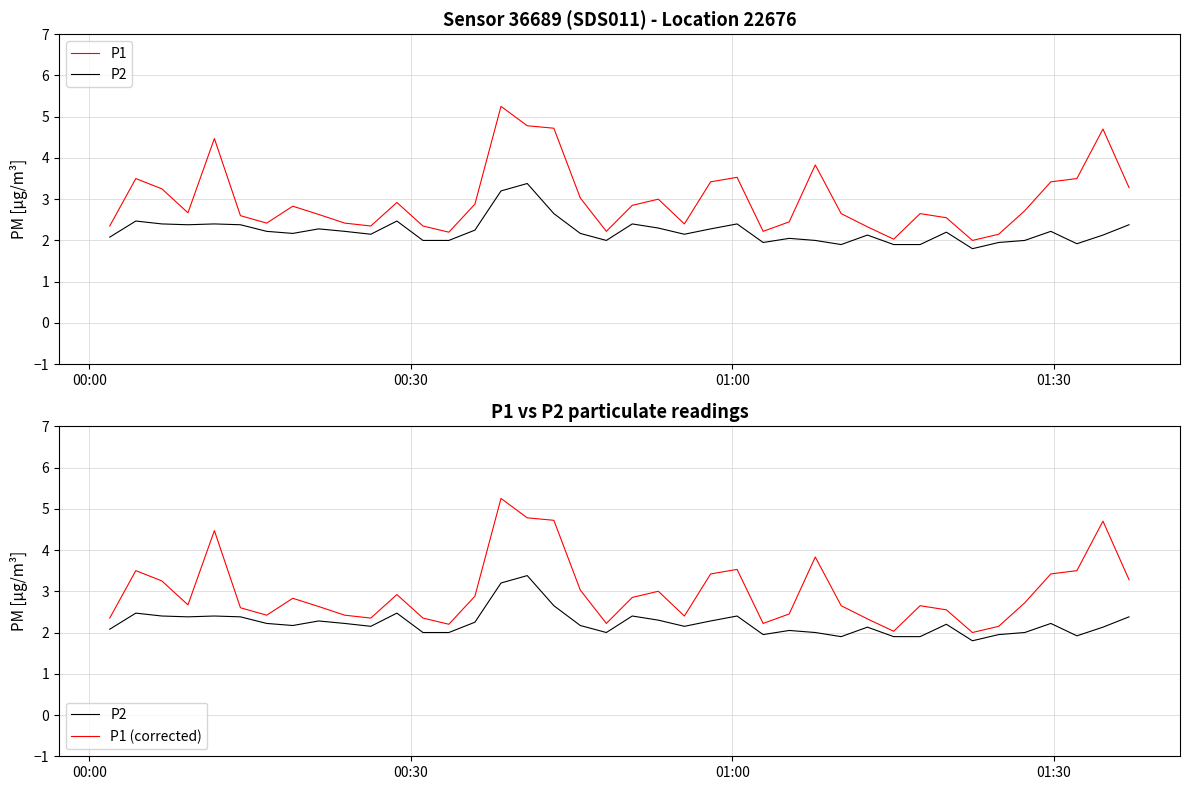

True or false: P2 and P1 (corrected) cross at least once.

False